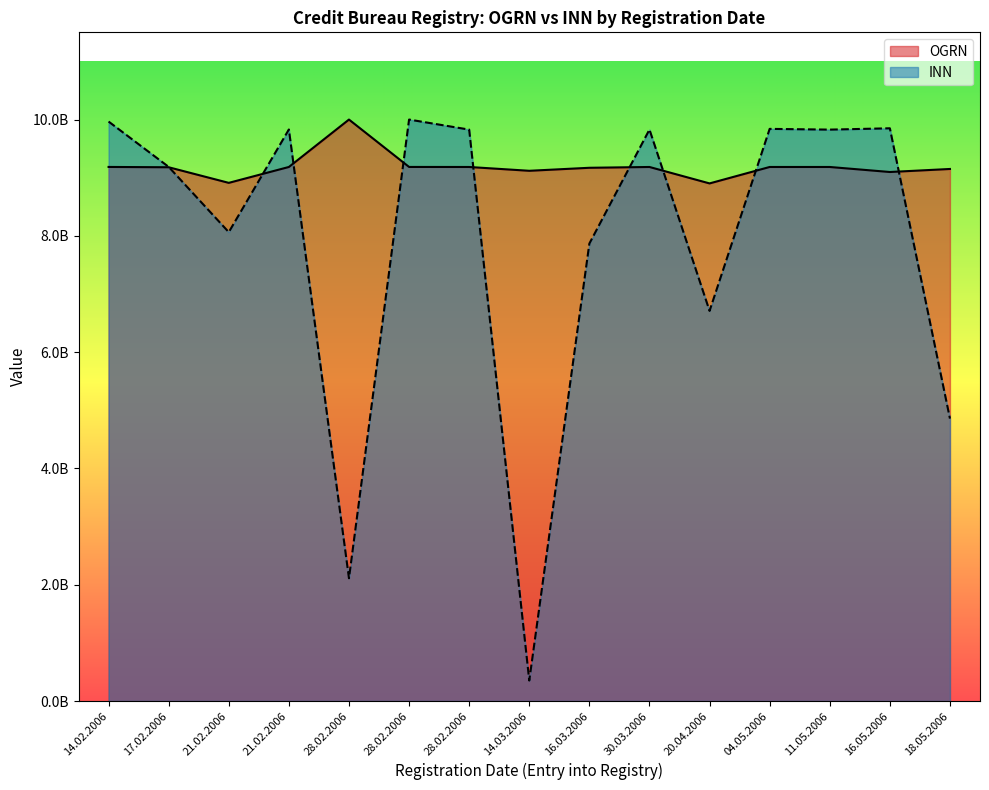

What is the label of the 7th point from the left?

28.02.2006